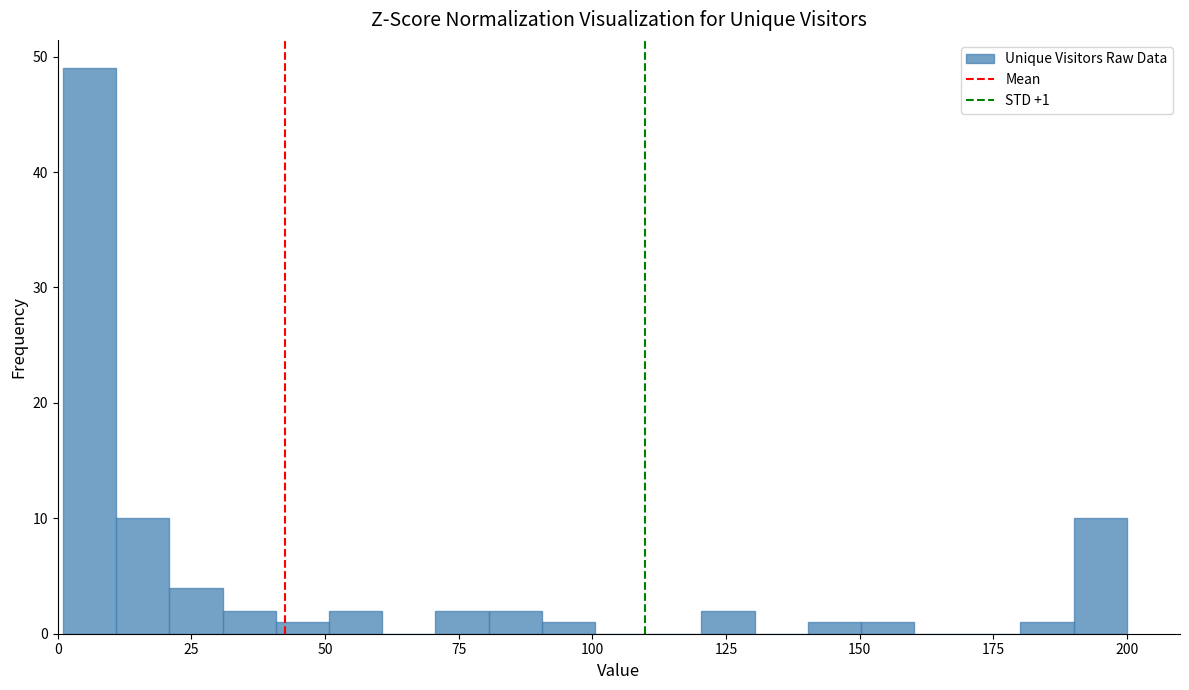

Read against the x-axis, roughly where is the centre of the tallest bar?

5